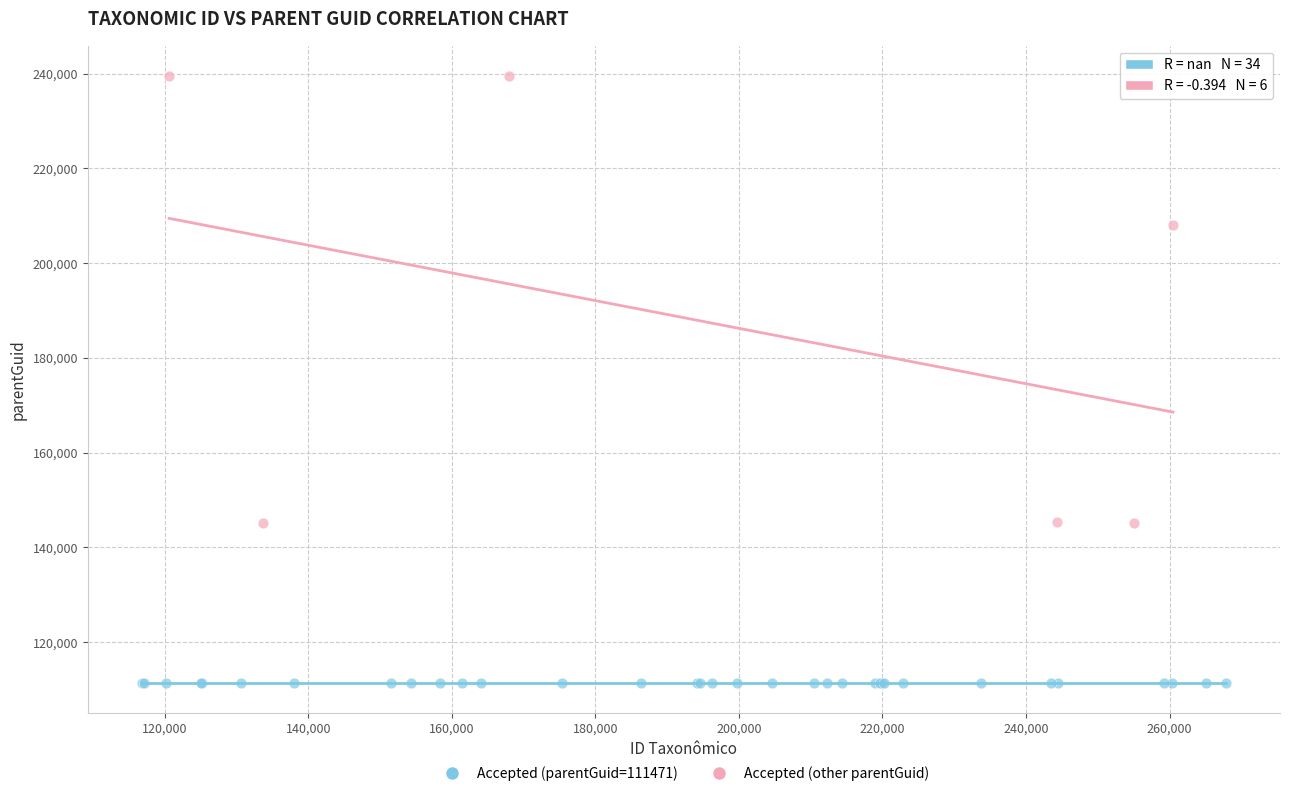

Which series contains the highest Y value?

Accepted (other parentGuid)